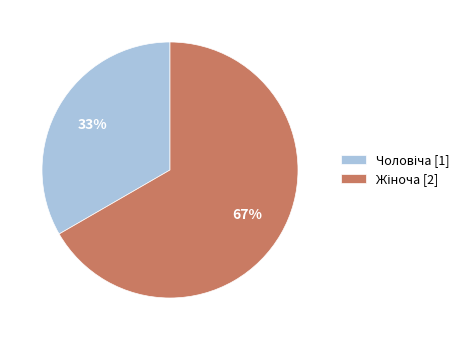

To the nearest percent, what is the average slice percentage?

50%